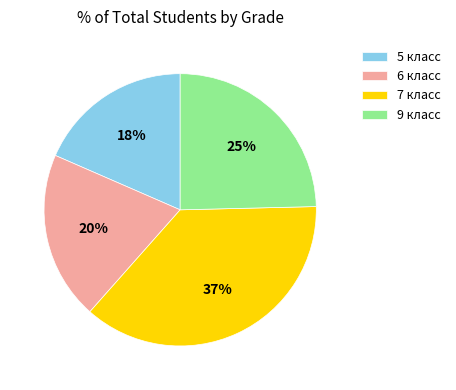

Approximately how many times larger is the value at 9 класс compared to 6 класс?

1.2